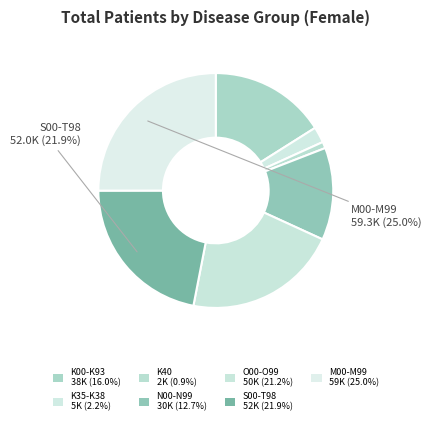

What percentage is the K40 slice, to the nearest percent?

1%